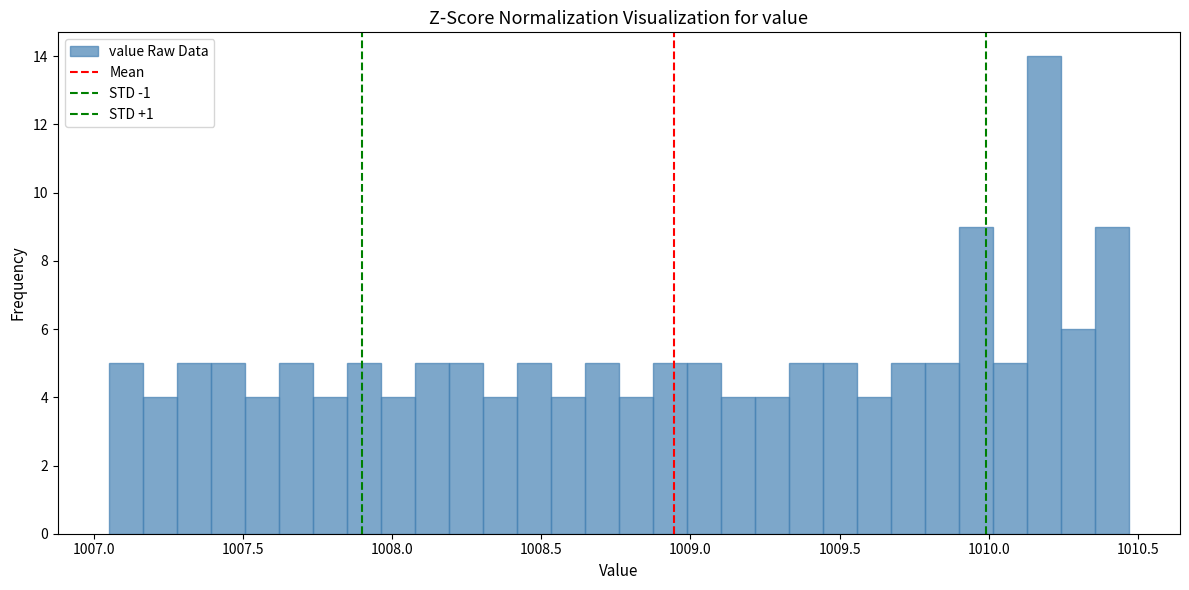

Read against the x-axis, roughly where is the centre of the tallest bar?

1010.20